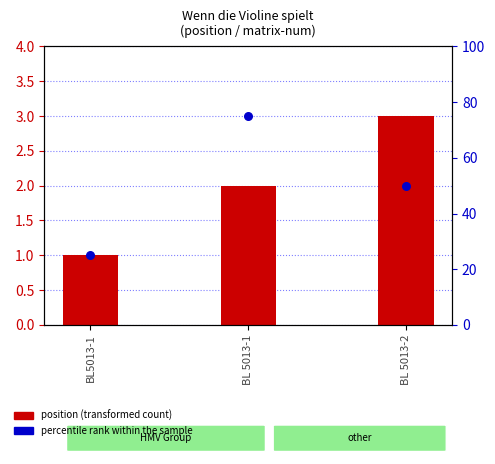

At how many categories does at least one series exceed 56?

1